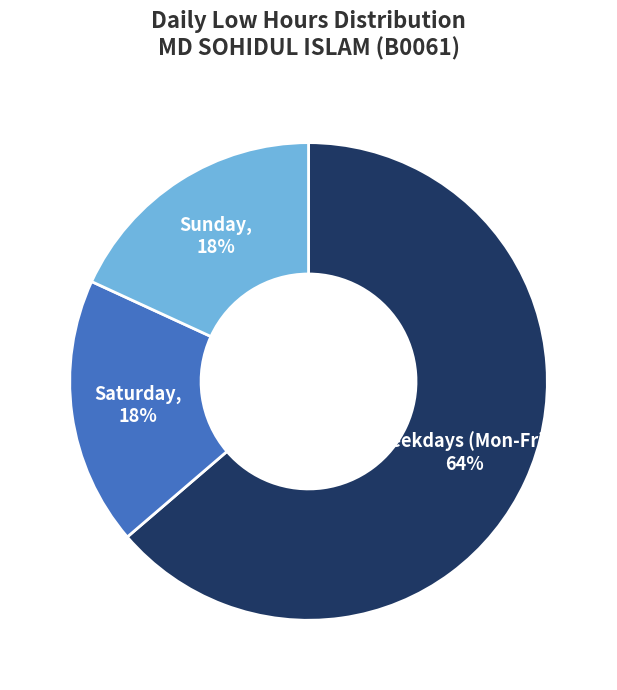

To the nearest percent, what is the combined percentage of Weekdays (Mon-Fri) and Saturday?

82%